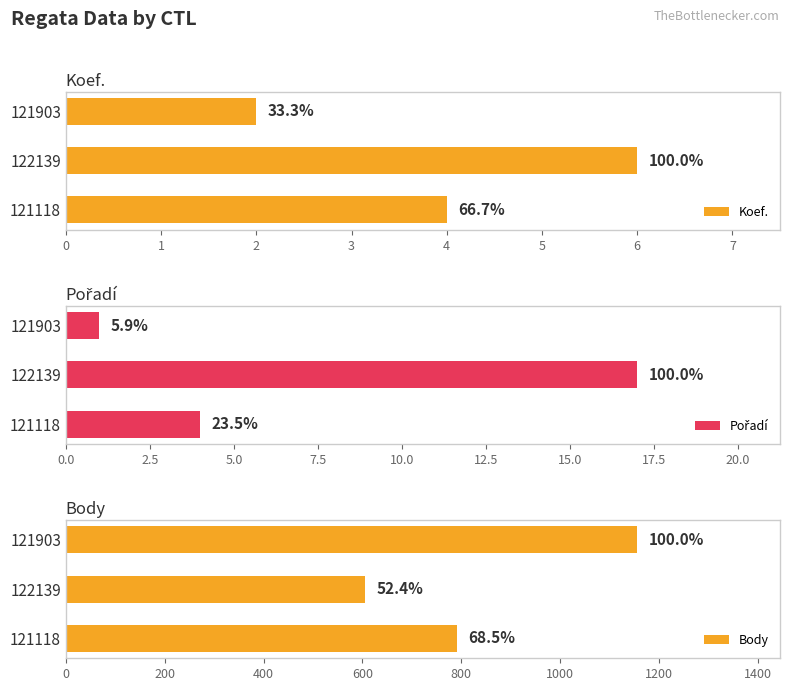

Reading left to right, extract all data points from this chart.

Koef.: 2	6	4
Pořadí: 1	17	4
Body: 1156	606	792